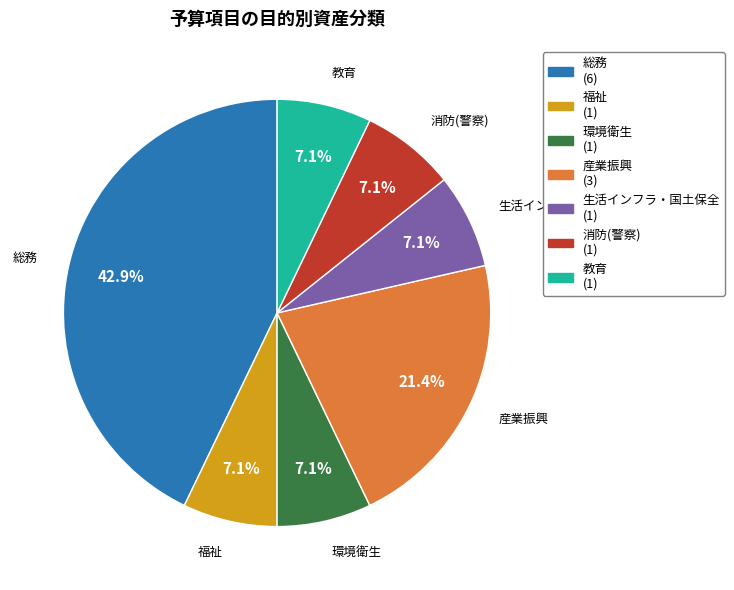

To the nearest percent, what is the average slice percentage?

14%